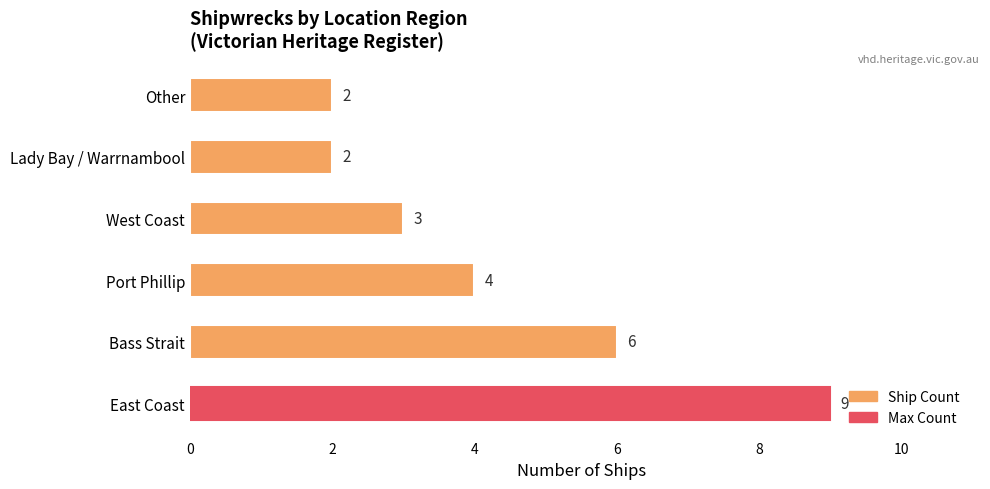

How many data points does each series have?

6